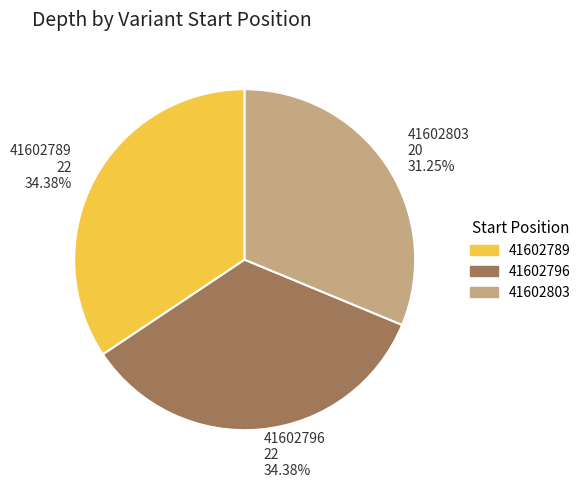

Does 41602803 represent more than half of the total?

No